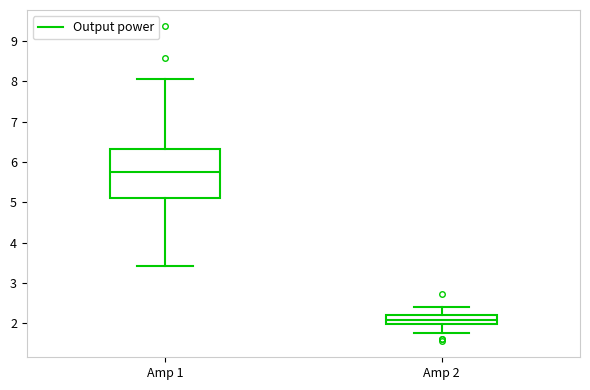

Where is the lower edge of the box for Amp 1 on the y-axis? The values are not printed on the chart, so give them approximately, as read against the axis.

5.1